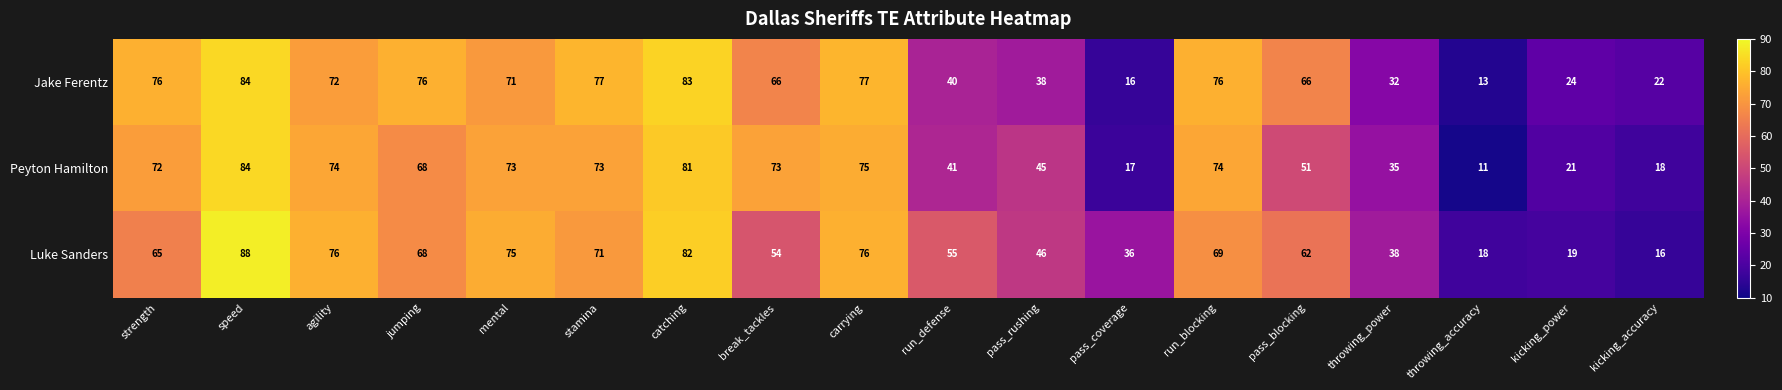

Which series changed the most between jumping and kicking_power?

Jake Ferentz